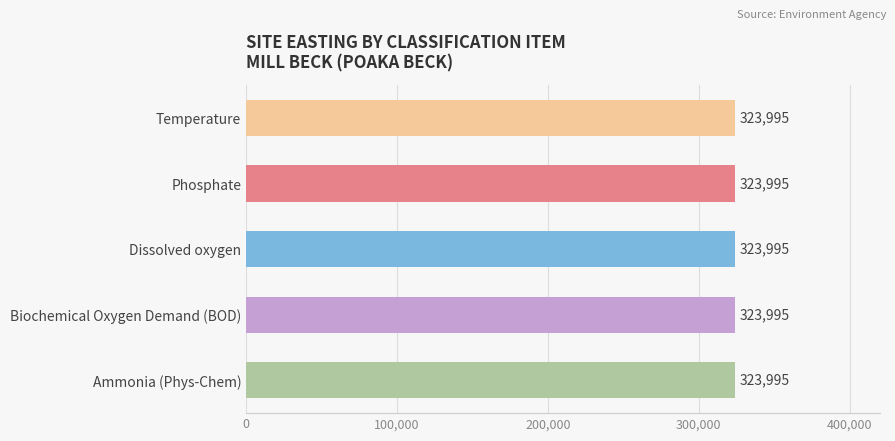

What is the label of the 1st bar from the right?

Ammonia (Phys-Chem)